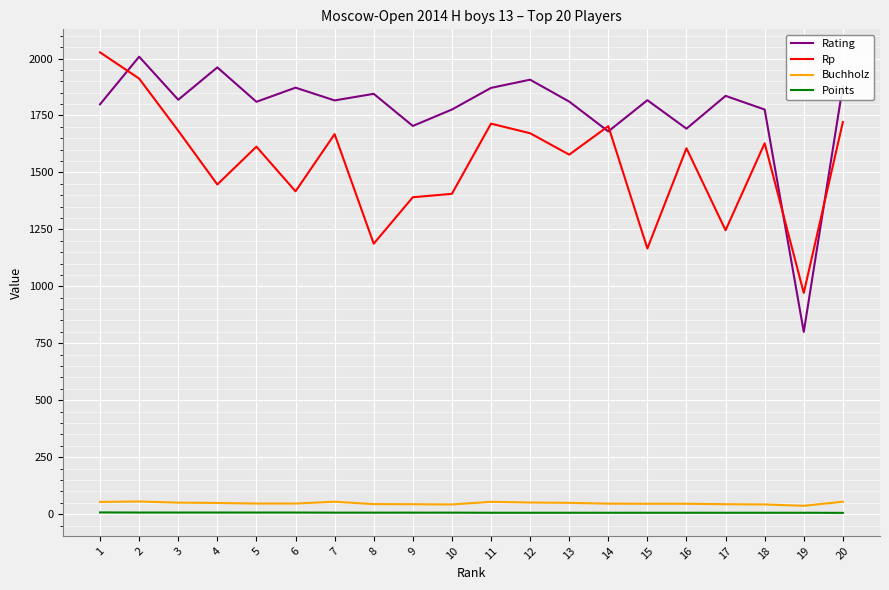

At 16, list the series in order from smallest to largest.

Points, Buchholz, Rp, Rating